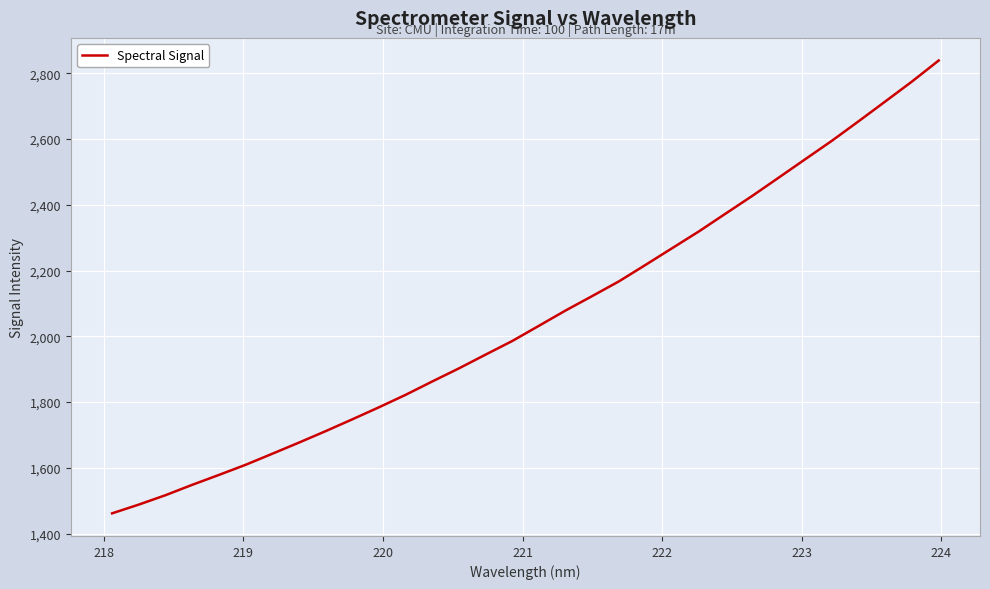

What is the difference between the second highest and minimum values?

1313.5